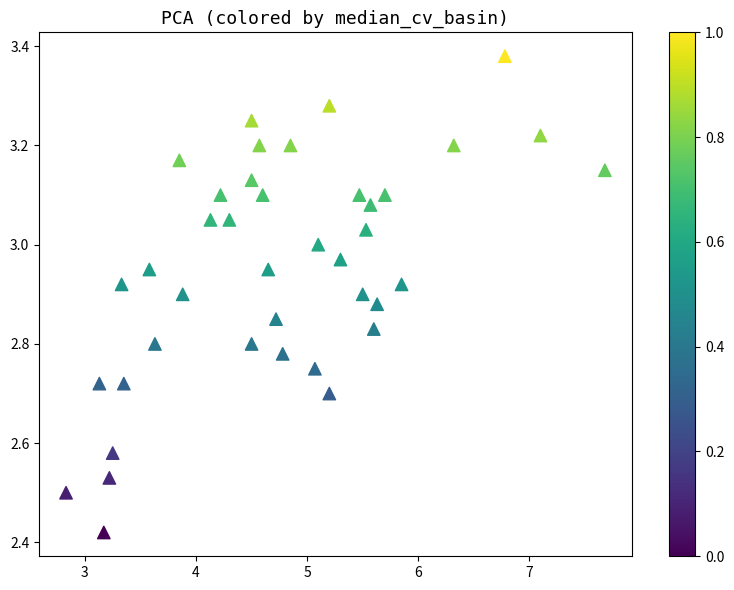

What is the range of Y values (max minus min)?

1.0